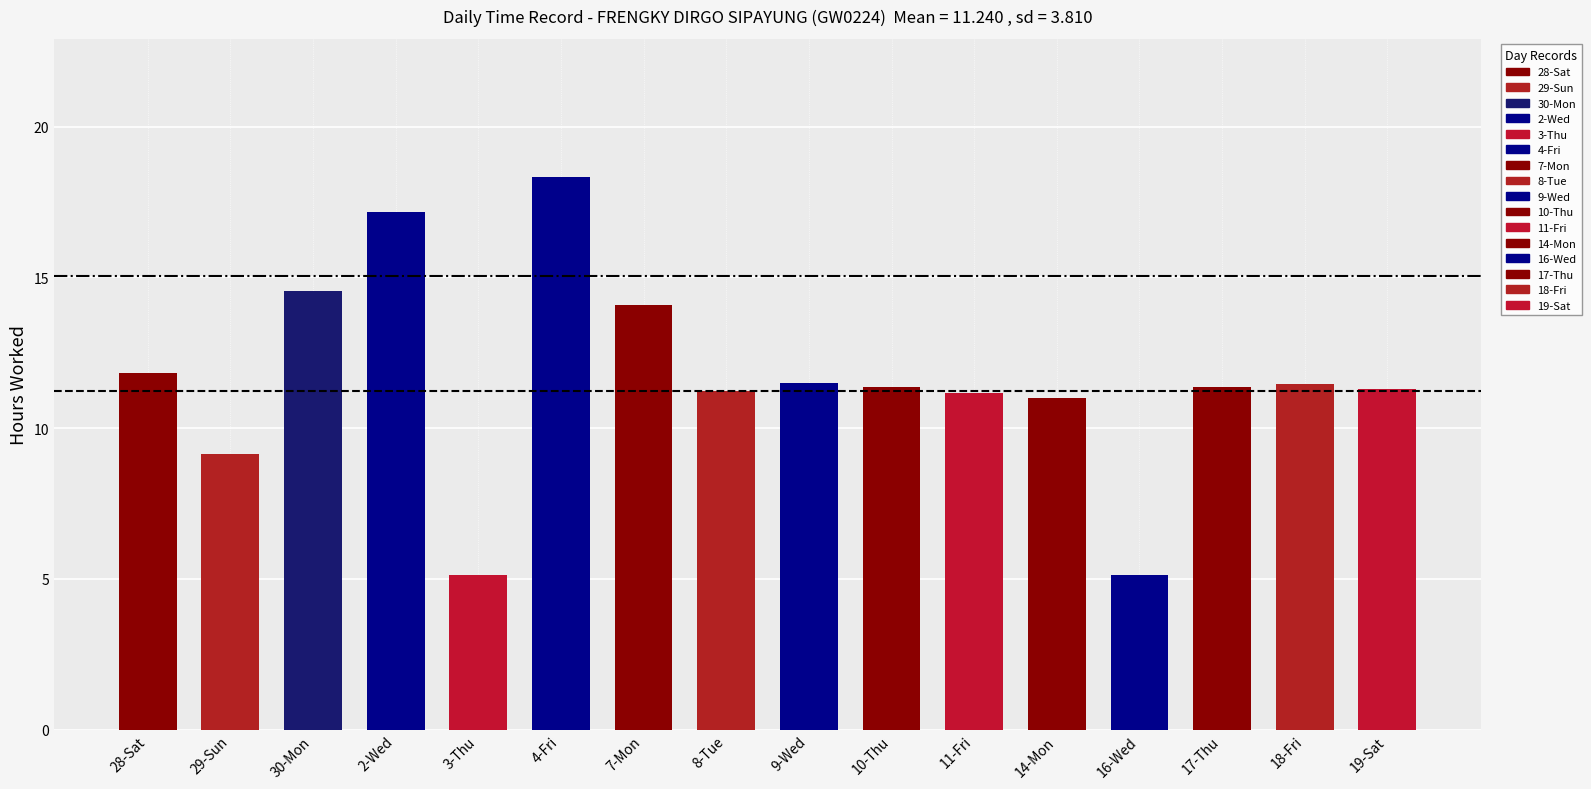

What is the value of the 1st bar from the left?

11.8